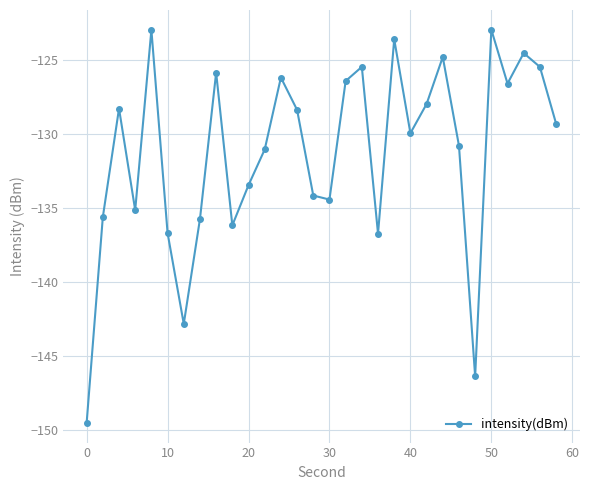

True or false: there are more than 2 points higher than both neighbors.

True